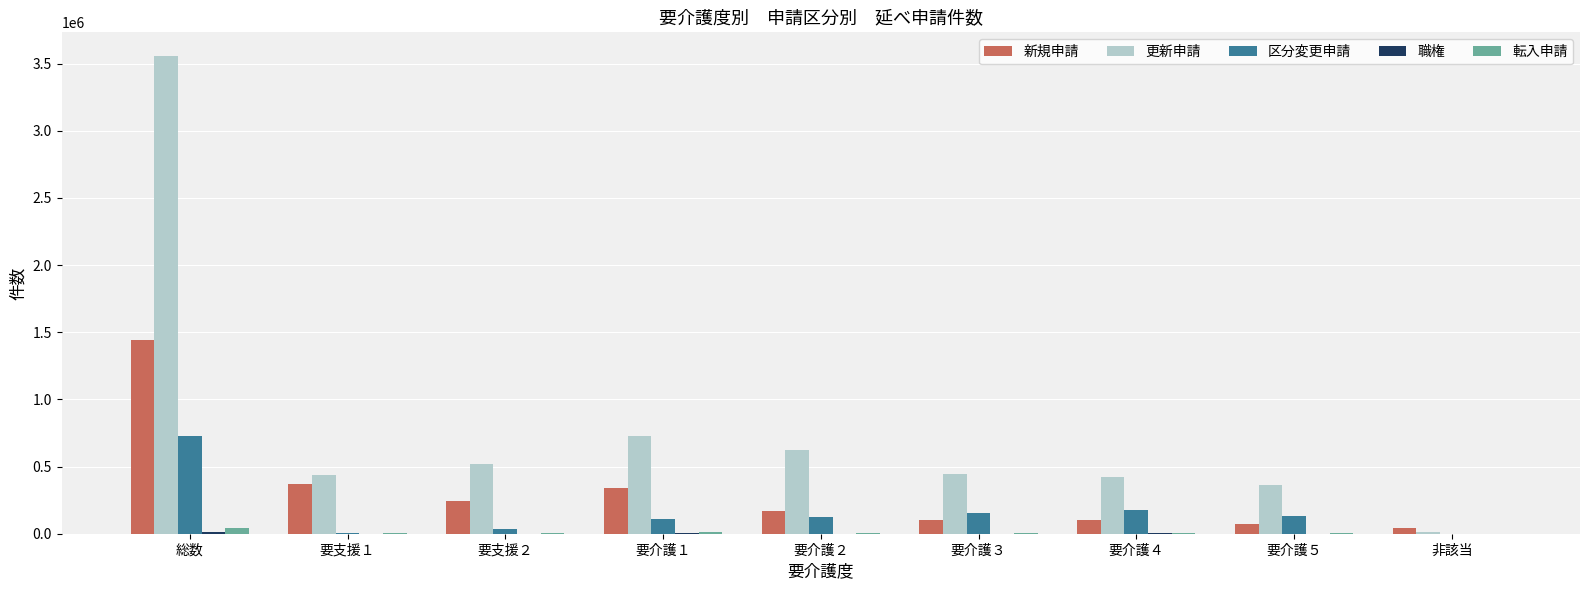

Which series has the largest total across all categories?

更新申請